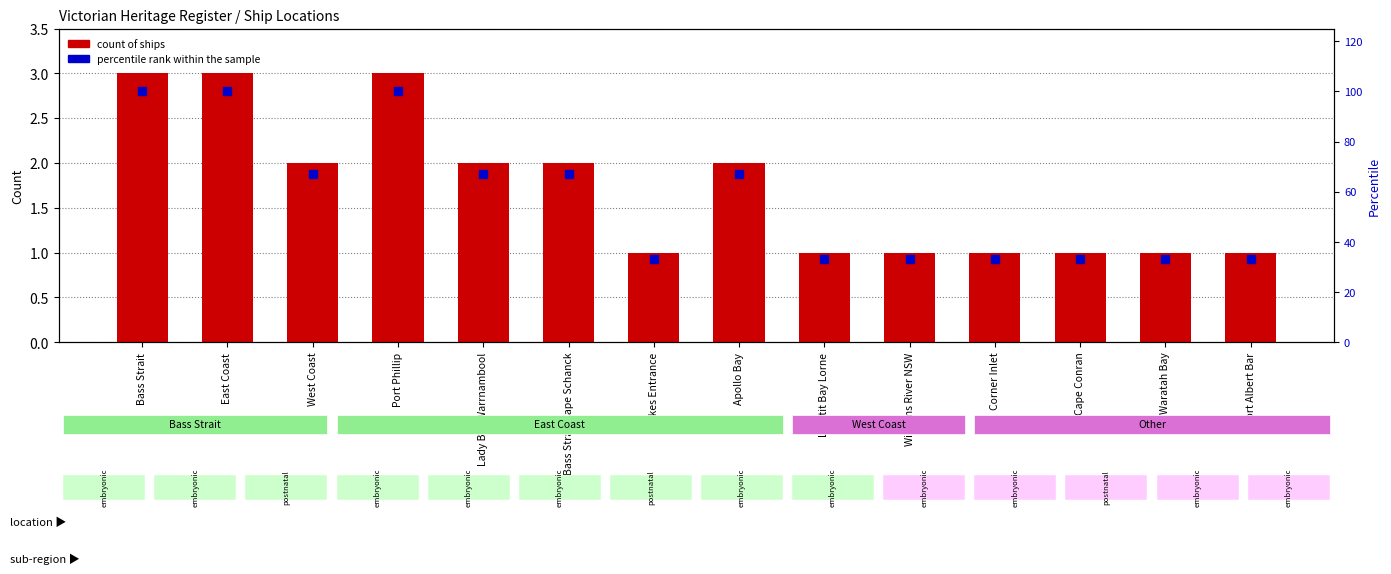

At how many categories does at least one series exceed 27?

14